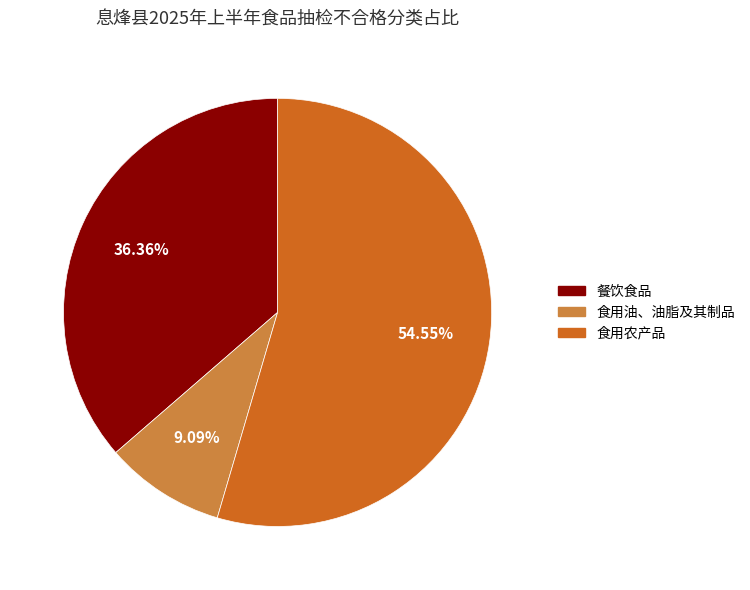

What is the ratio of the value at 餐饮食品 to the value at 食用农产品?

0.7